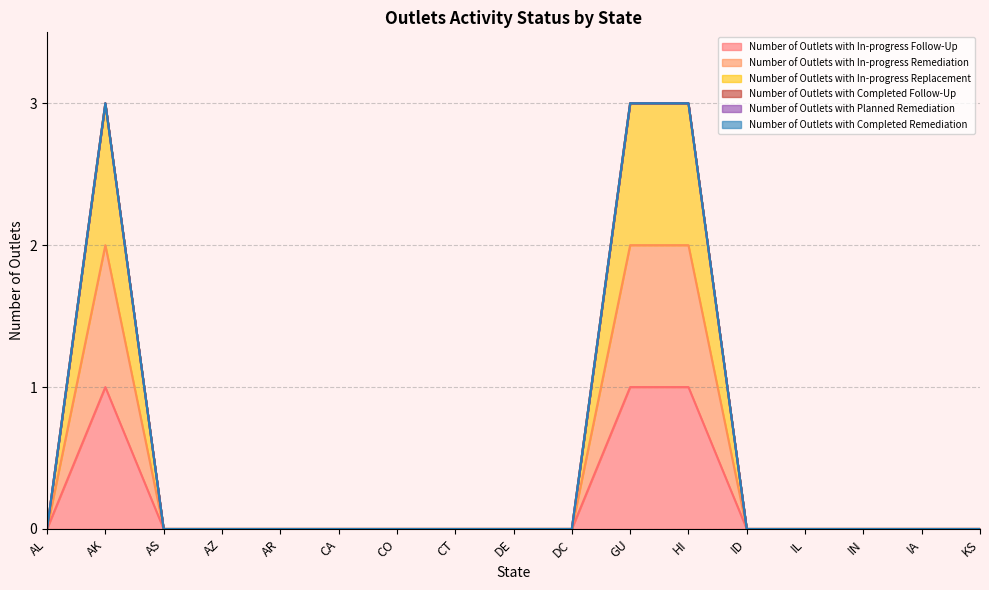

True or false: Number of Outlets with In-progress Replacement and Number of Outlets with In-progress Remediation cross at least once.

False